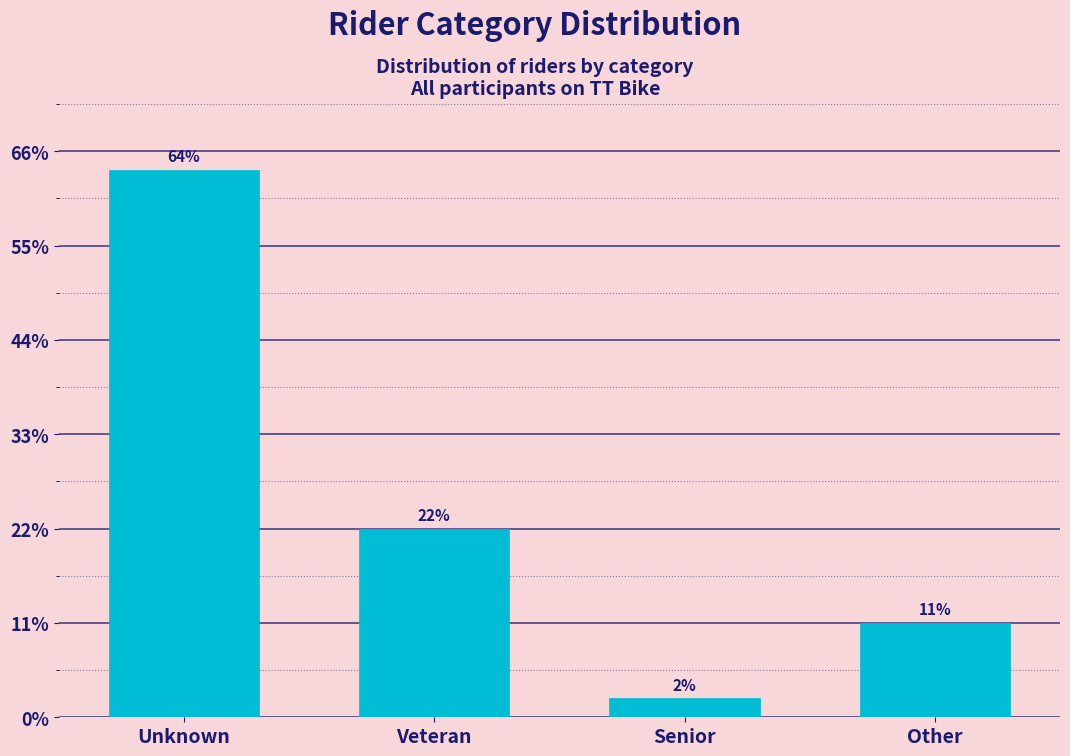

Does the chart contain any negative values?

No